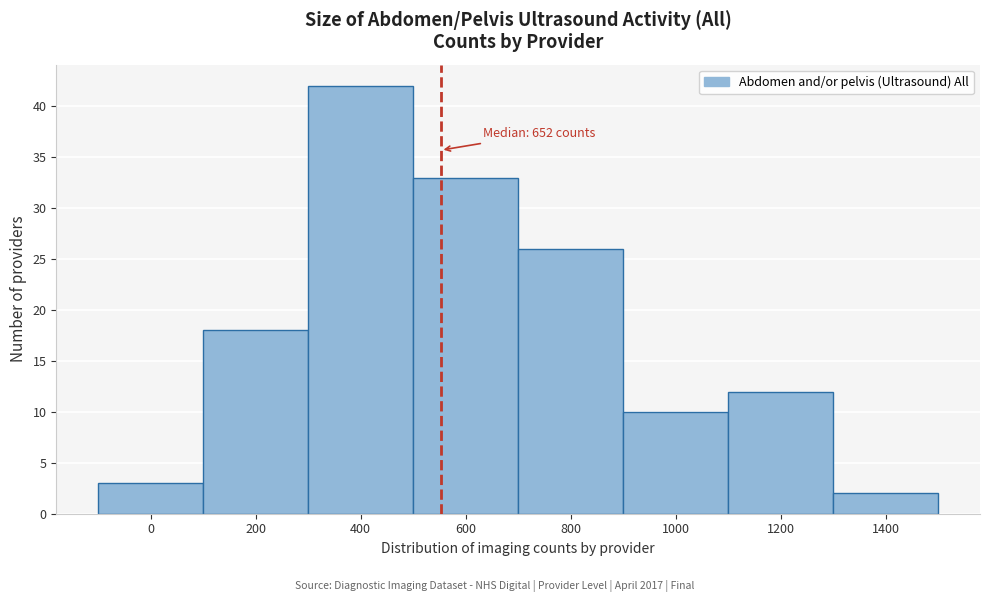

Reading left to right, transcribe all the data shown in this chart.

0=3	200=18	400=42	600=33	800=26	1000=10	1200=12	1400=2